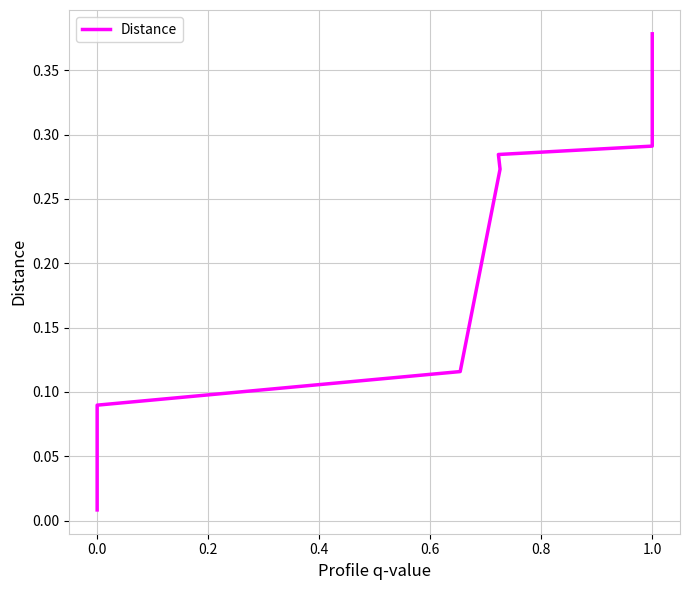

How many lines are shown in the chart?

1